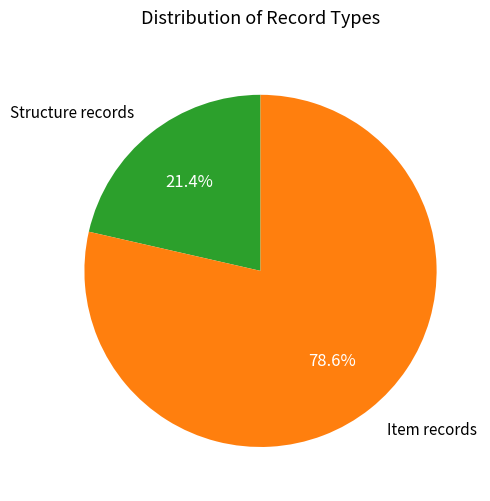

Is there a majority slice in this chart?

Yes